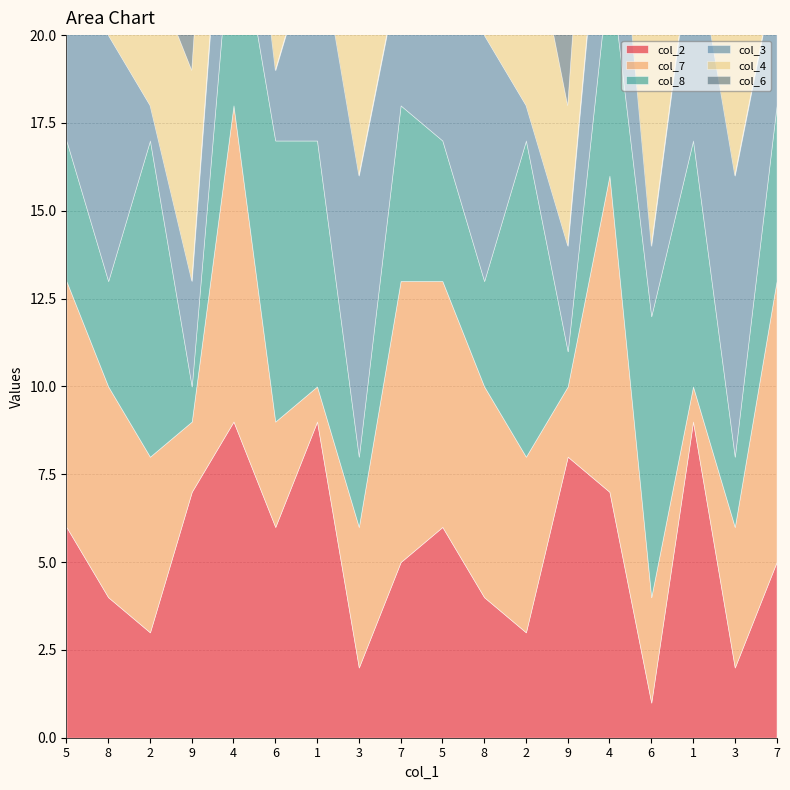

Count the number of data series in this chart.

6